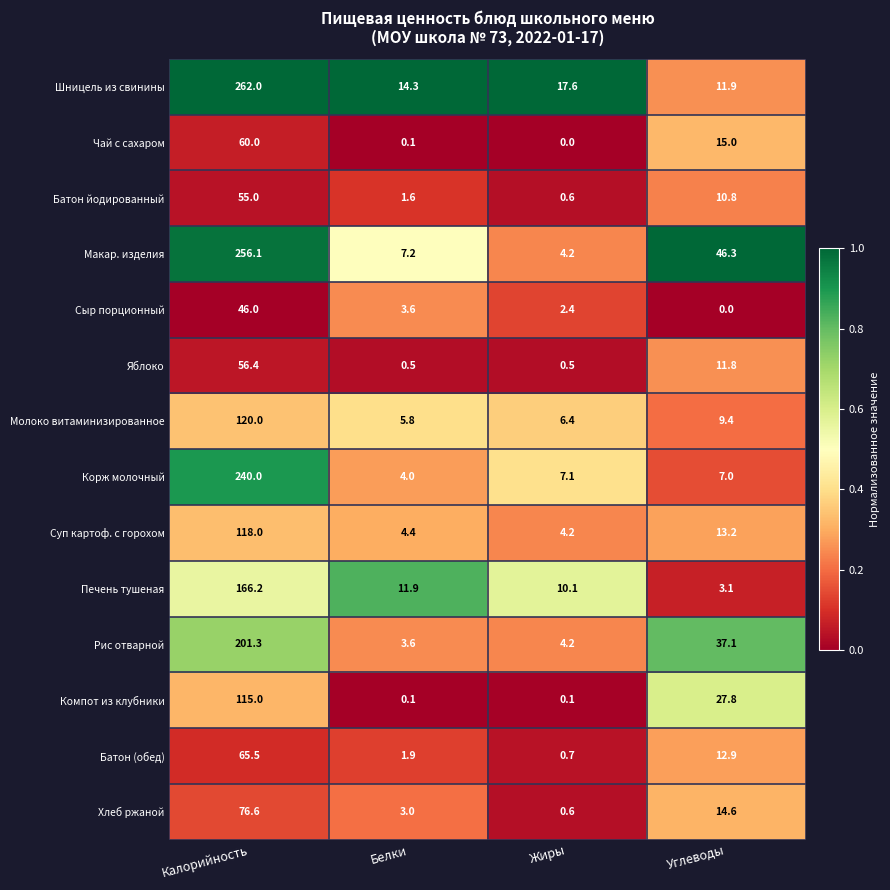

What is the sum of all Сыр порционный values?

52.0